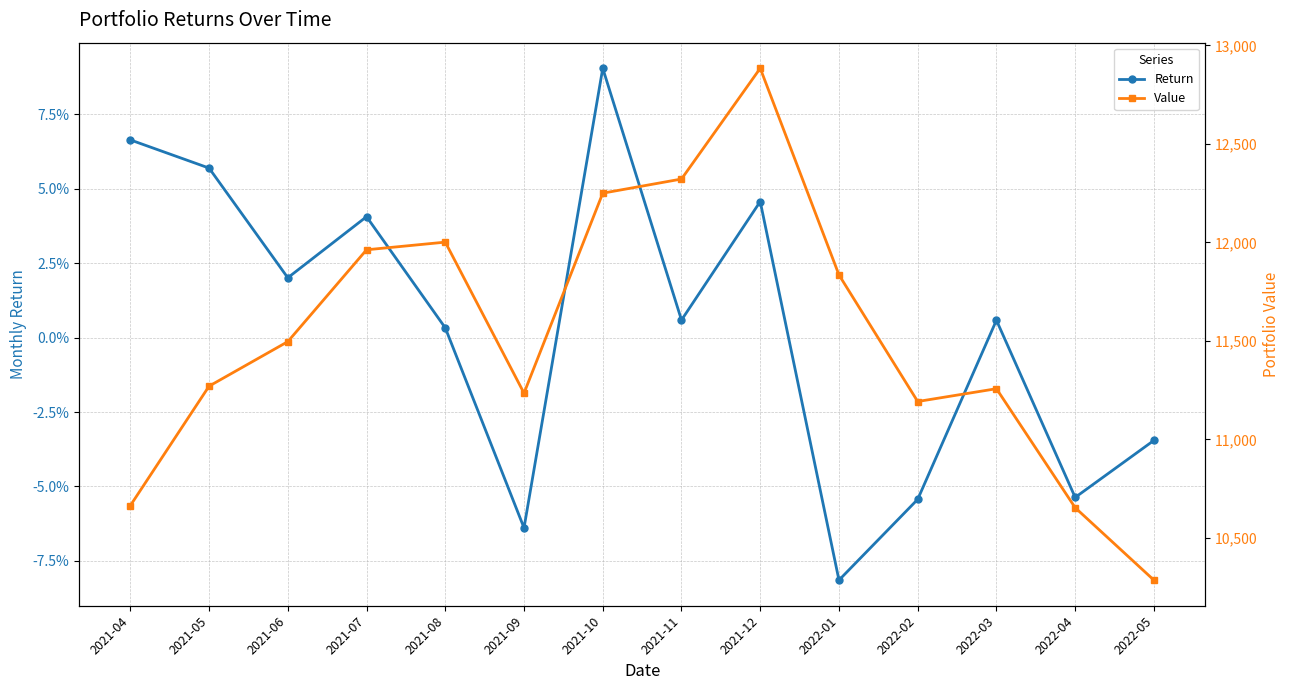

What is the label of the 2nd point from the left?

2021-05